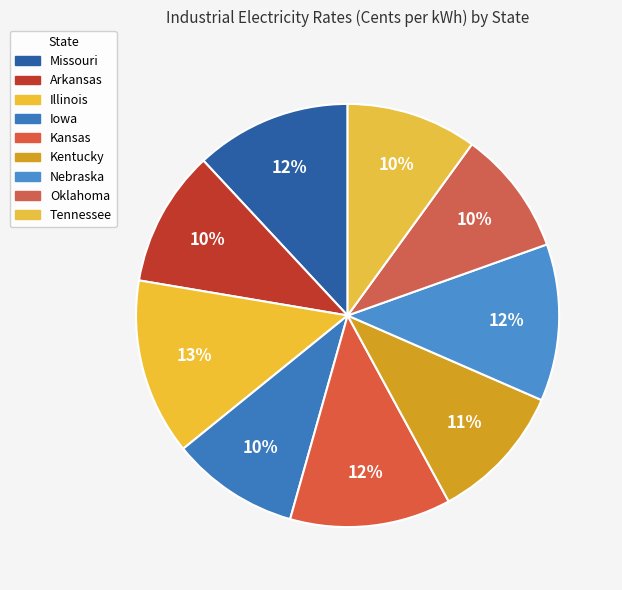

True or false: Tennessee accounts for 10% of the total.

True